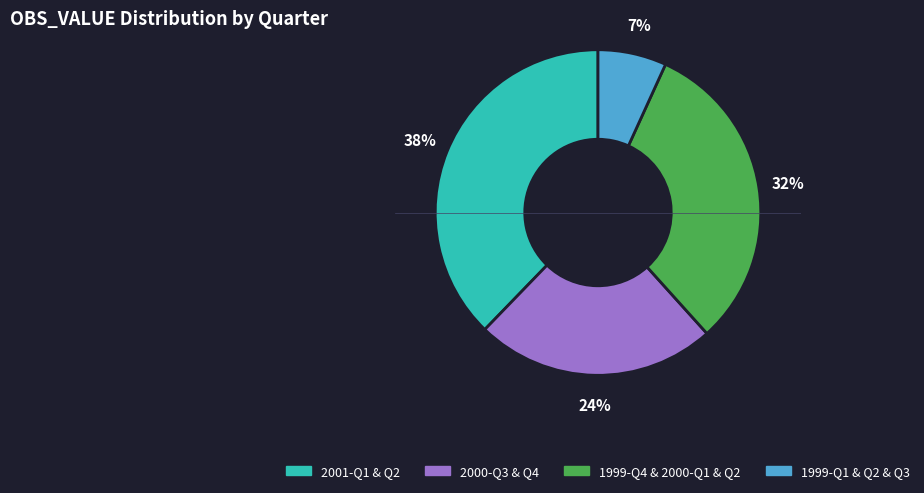

Is it true that 1999-Q1 & Q2 & Q3 is 20% of the pie?

False